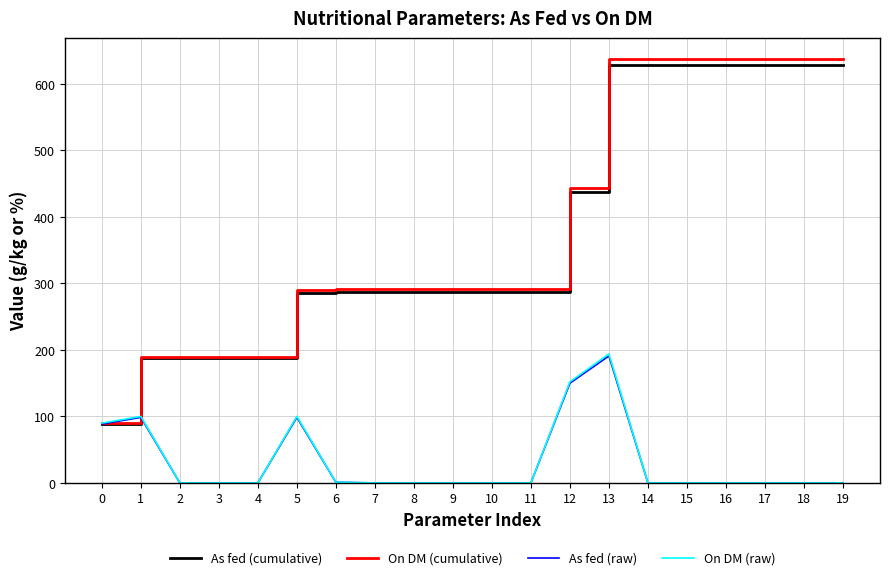

Which series has the widest spread of values?

On DM (cumulative)